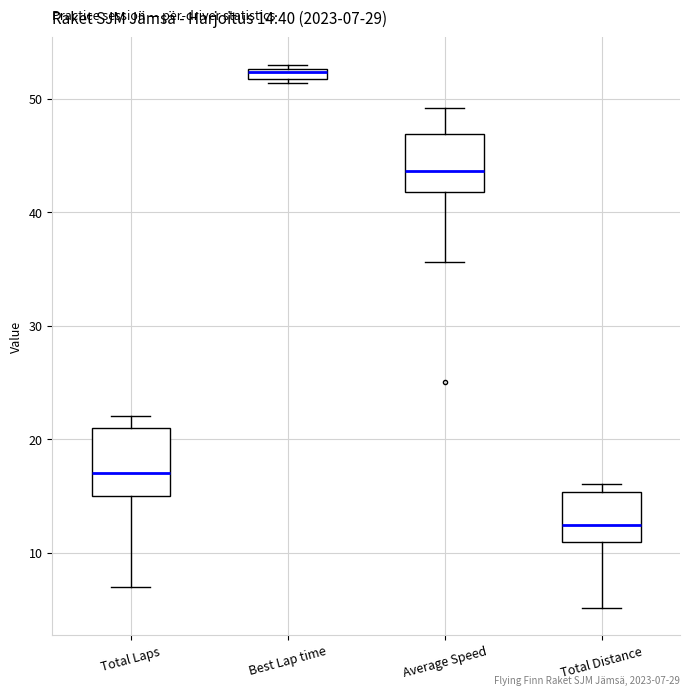

Which box's median line is the highest?

Best Lap time